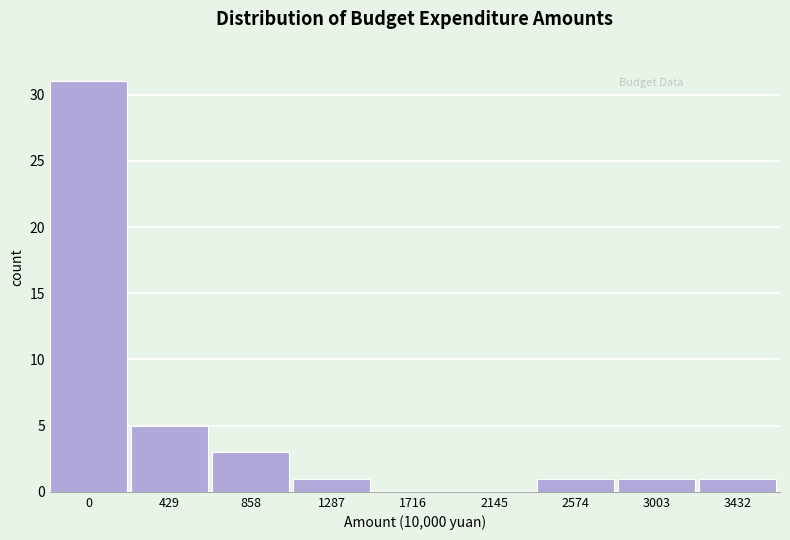

Reading left to right, list all the values displayed in this chart.

0=31	429=5	858=3	1287=1	1716=0	2145=0	2574=1	3003=1	3432=1